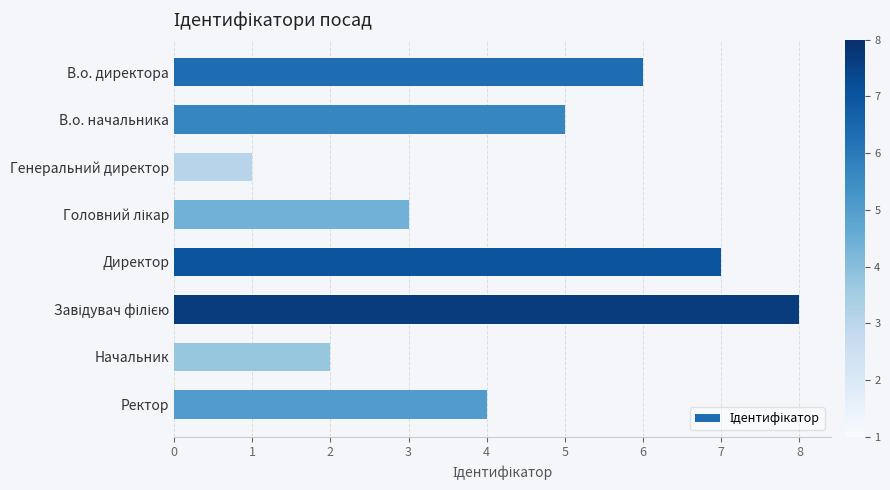

Reading top to bottom, extract all data points from this chart.

6	5	1	3	7	8	2	4